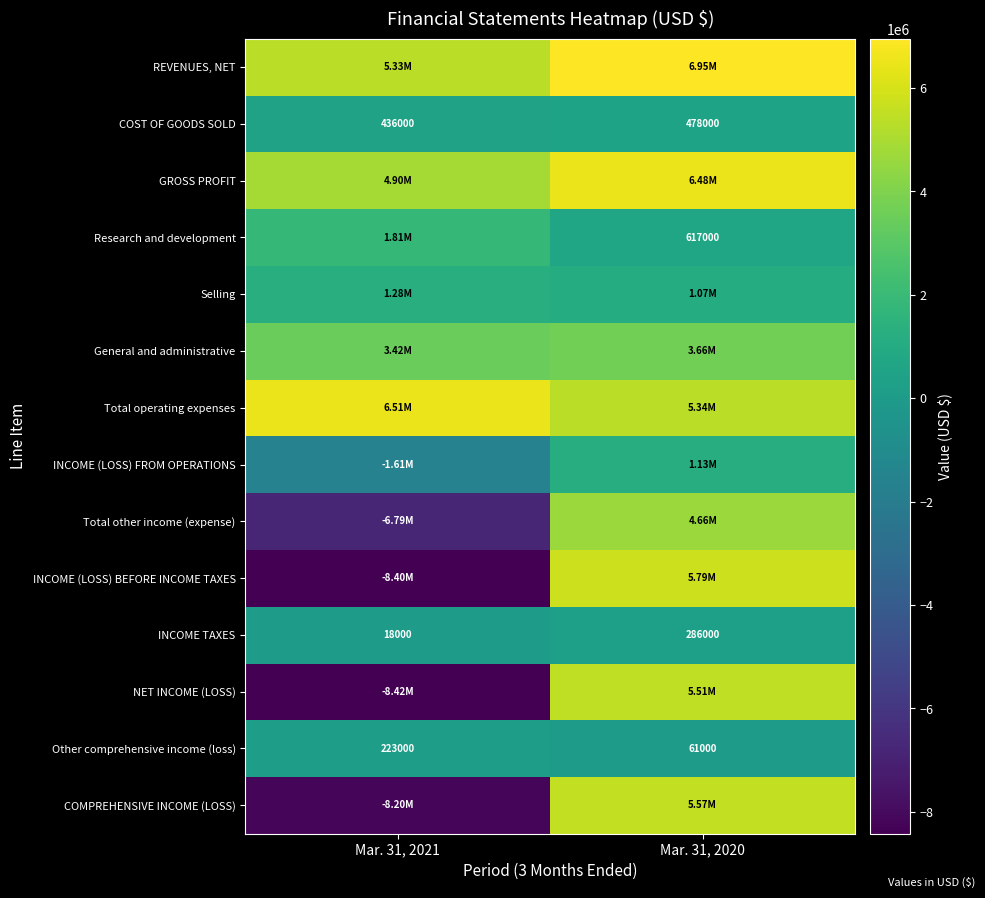

At which category is the sum across all series the highest?

Mar. 31, 2020